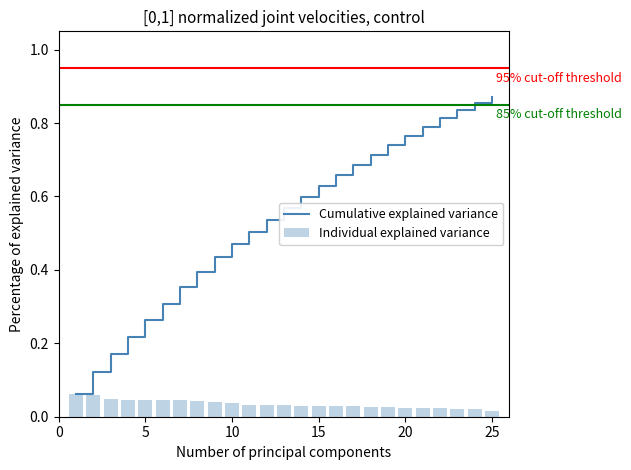

How many Individual explained variance values are between 0 and 1?

25